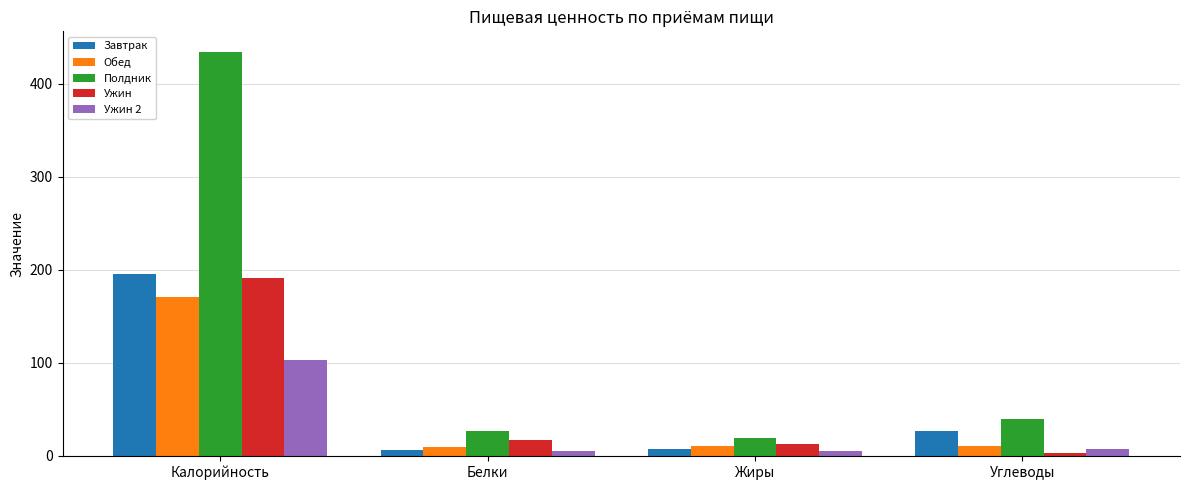

Is the value of Обед at Белки greater than the value of Полдник at Калорийность?

No